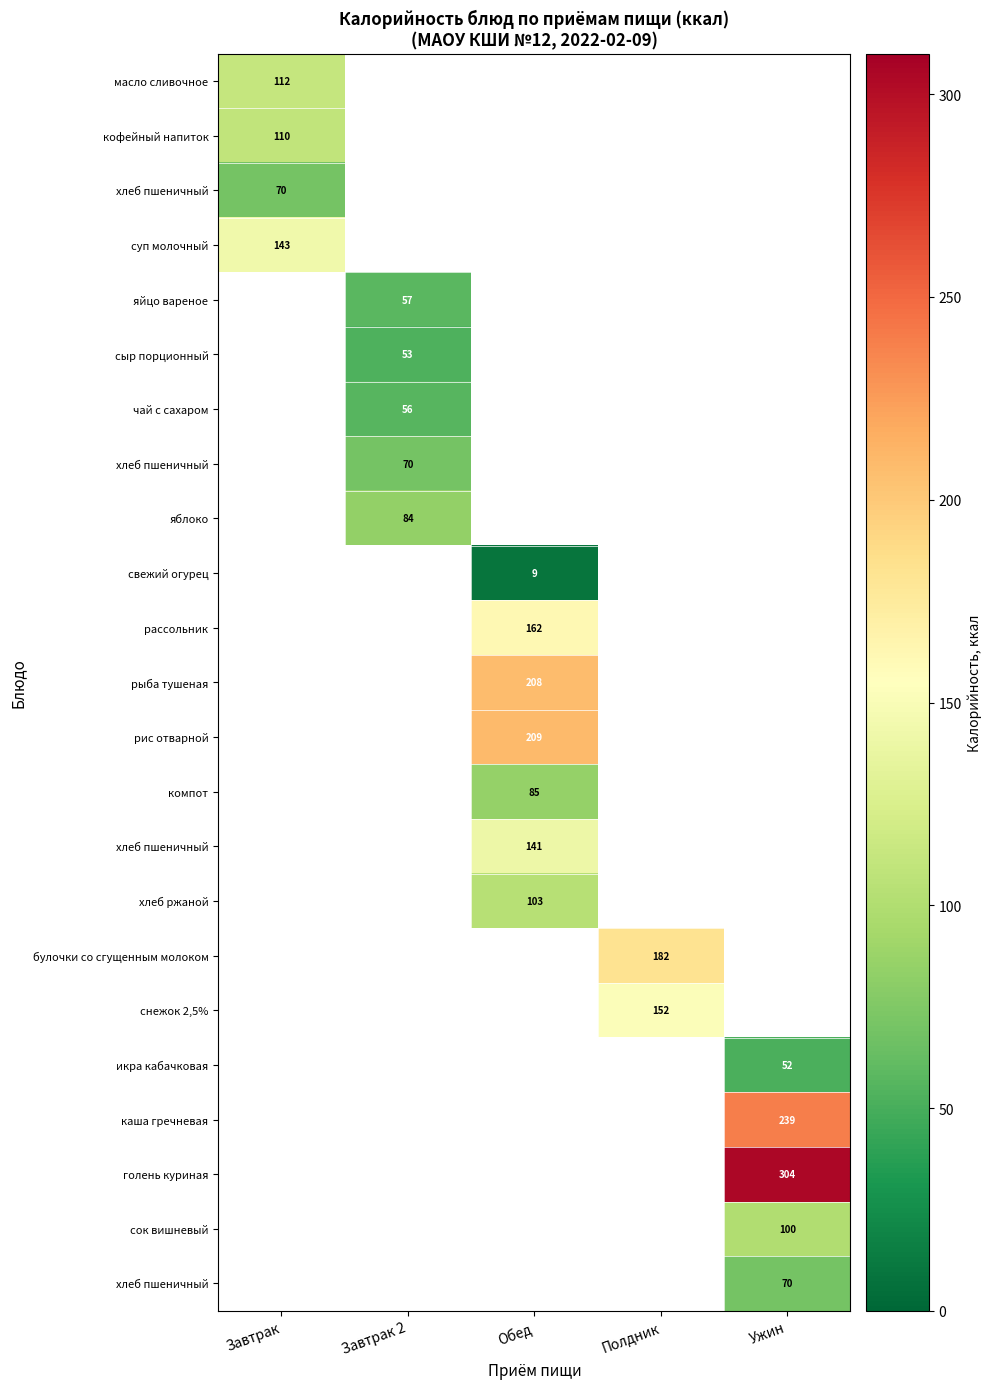

How many distinct data groups are displayed?

23